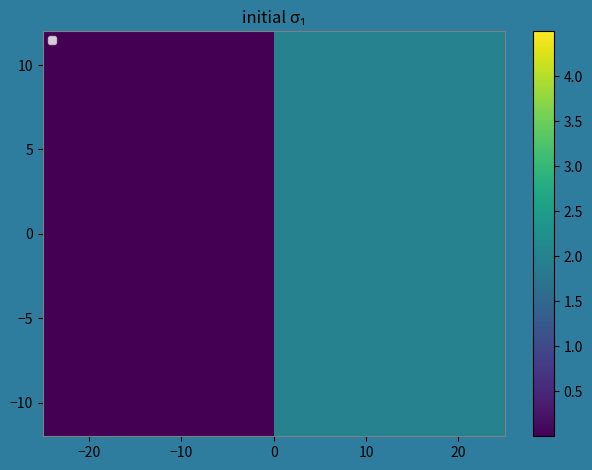

How many data points does each series have?

2